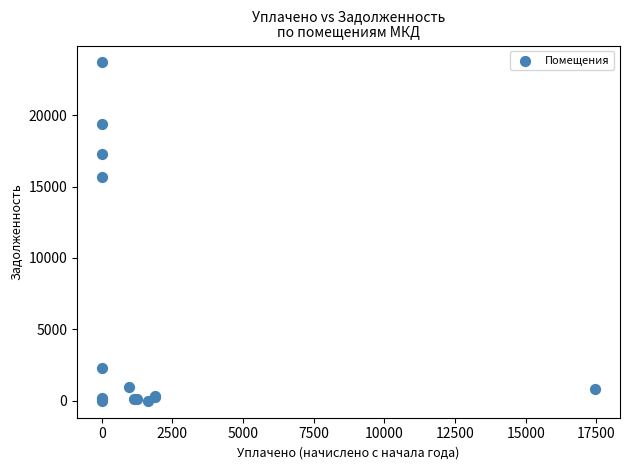

What Y value in the scatter plot is closest to 11843?

15664.6